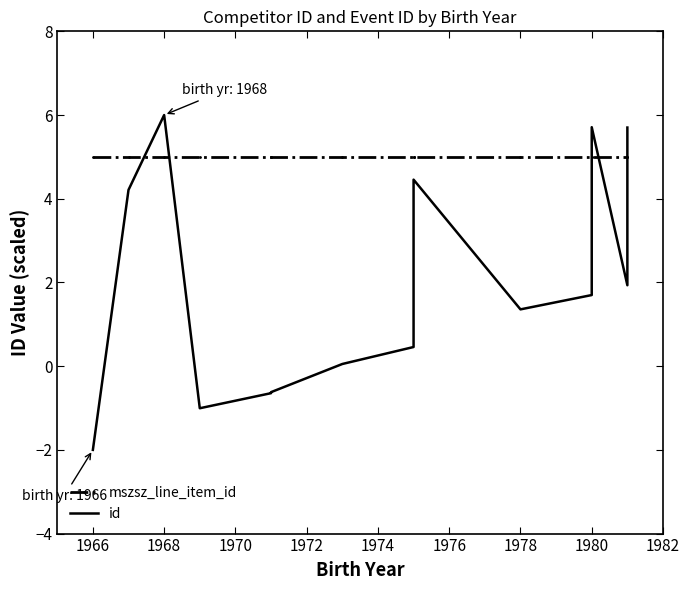

At how many categories does at least one series exceed 1?

15